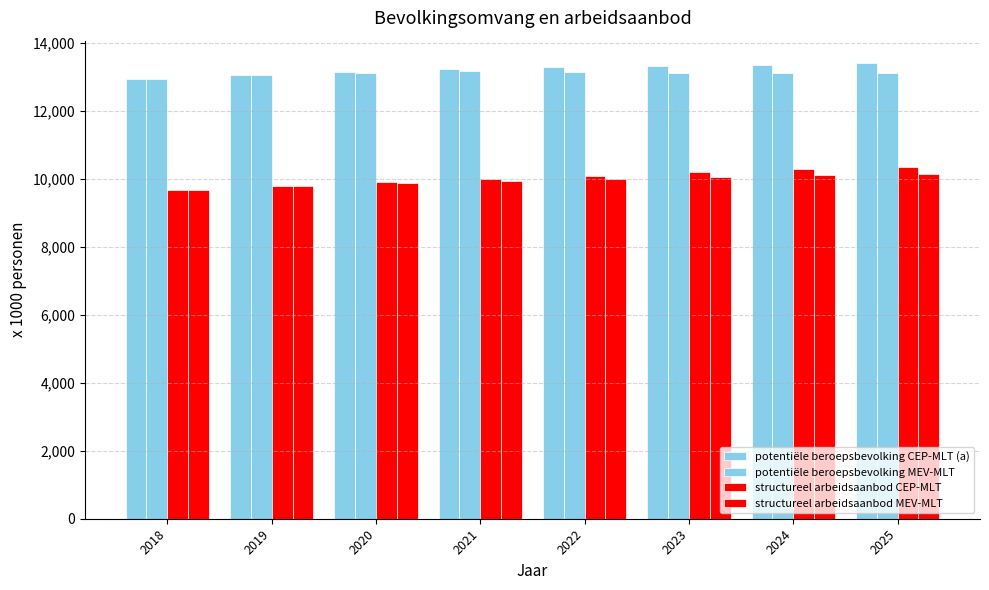

Are the bars horizontal?

No